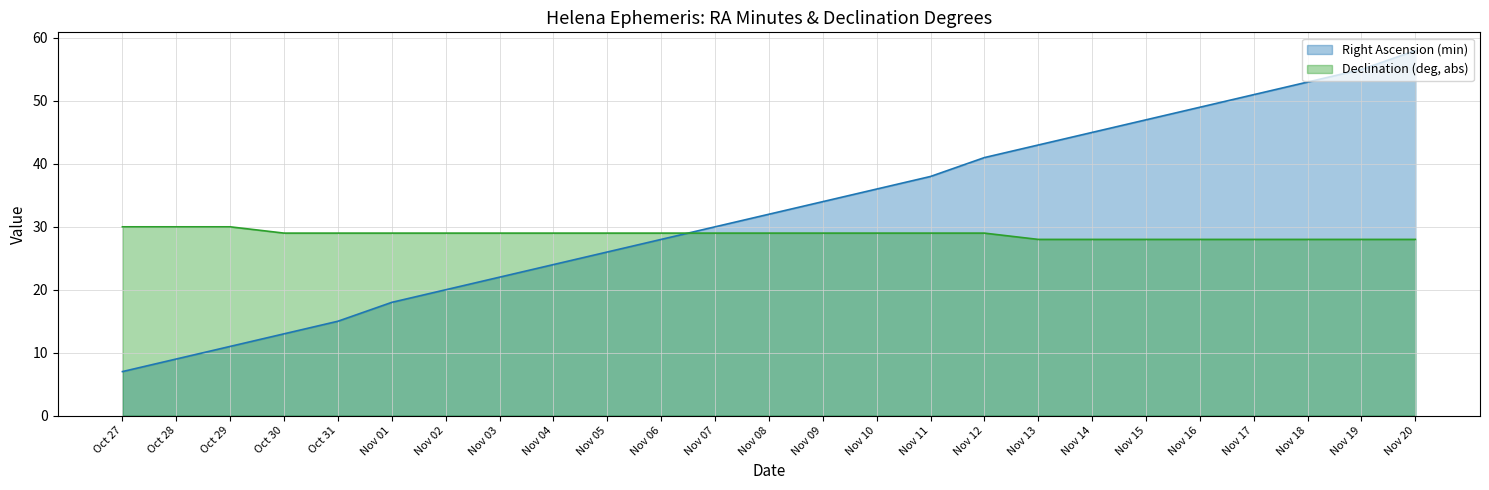

Rank the series at Oct 28 from lowest to highest value.

Right Ascension (min), Declination (deg, abs)